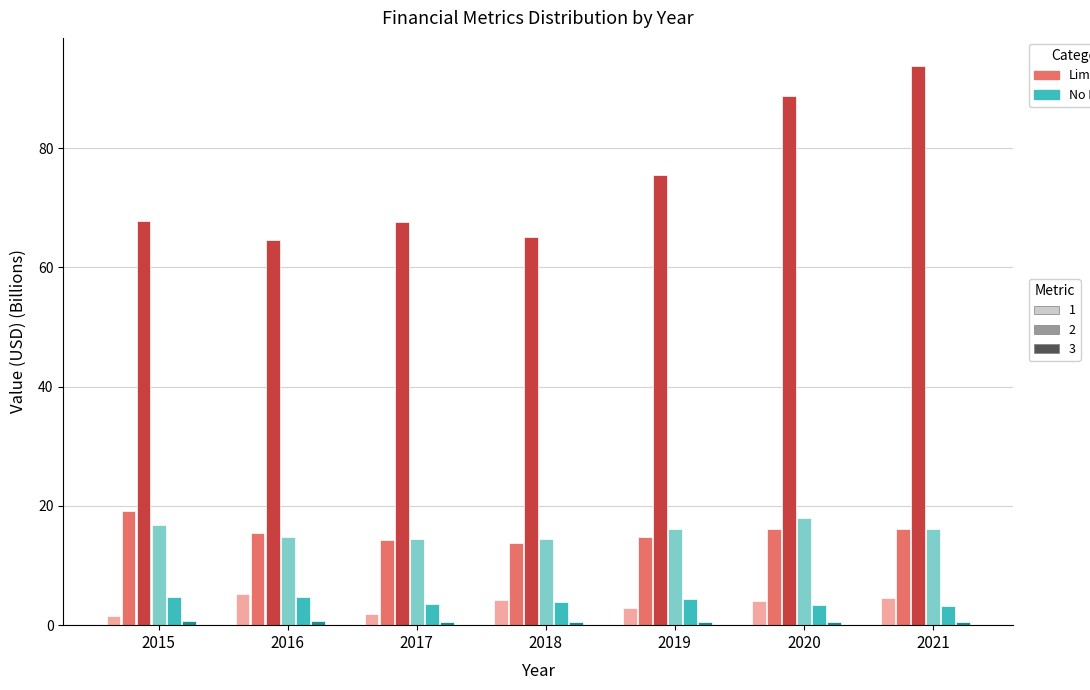

What is the maximum value shown in the chart?

93.8